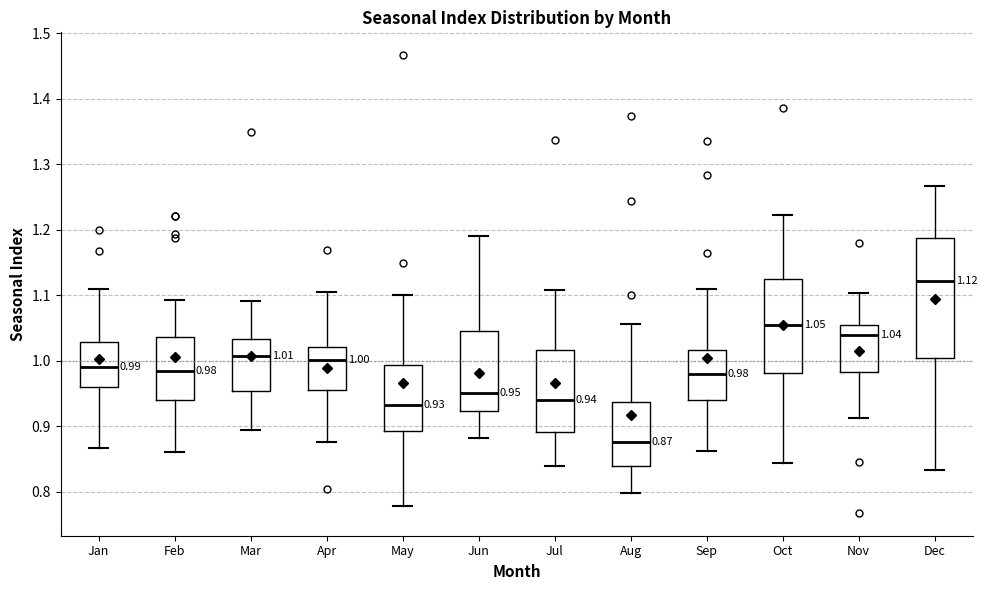

Which box is the tallest, from its lower edge to its upper edge?

Dec